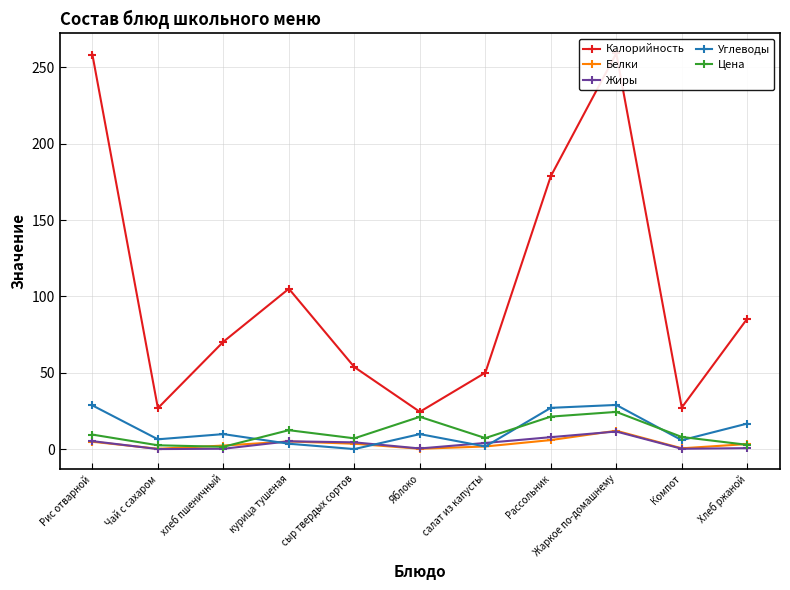

Rank the series at курица тушеная from lowest to highest value.

Углеводы, Белки, Жиры, Цена, Калорийность